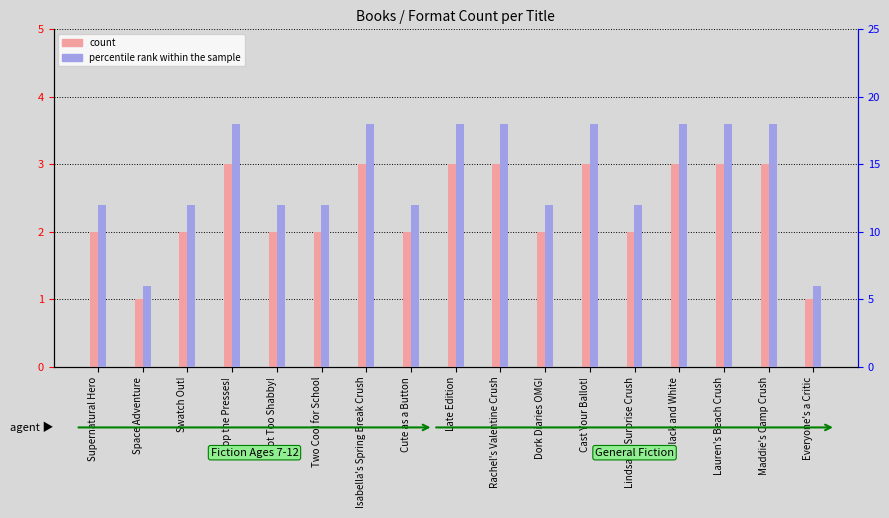

List the labels in order of count value, largest first.

Stop the Presses!, Isabella's Spring Break Crush, Late Edition, Rachel's Valentine Crush, Cast Your Ballot!, Black and White, Lauren's Beach Crush, Maddie's Camp Crush, Supernatural Hero, Swatch Out!, Knot Too Shabby!, Two Cool for School, Cute as a Button, Dork Diaries OMG!, Lindsay's Surprise Crush, Space Adventure, Everyone's a Critic